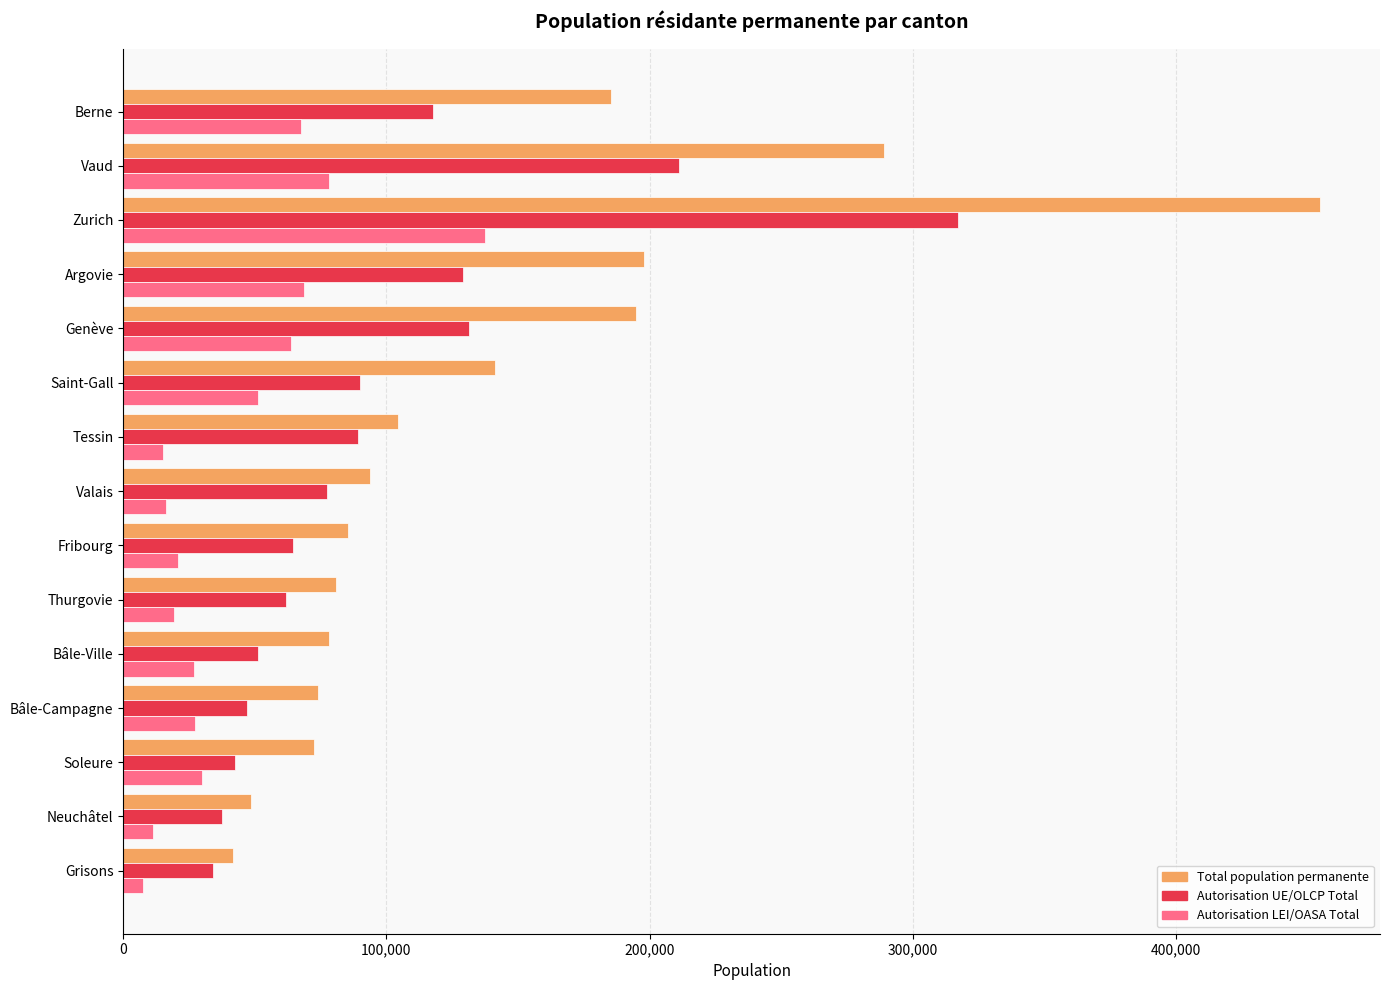

Which series has the largest total across all categories?

Total population permanente